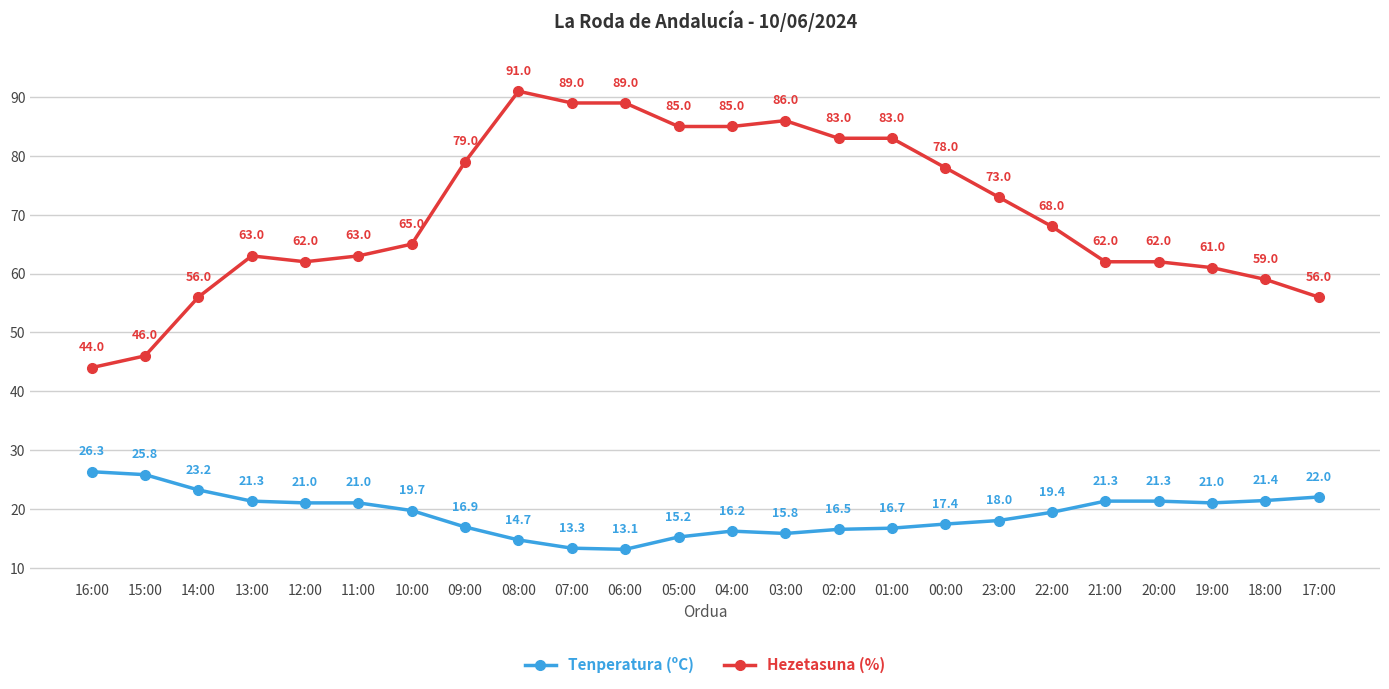

True or false: Tenperatura (ºC) and Hezetasuna (%) cross at least once.

False